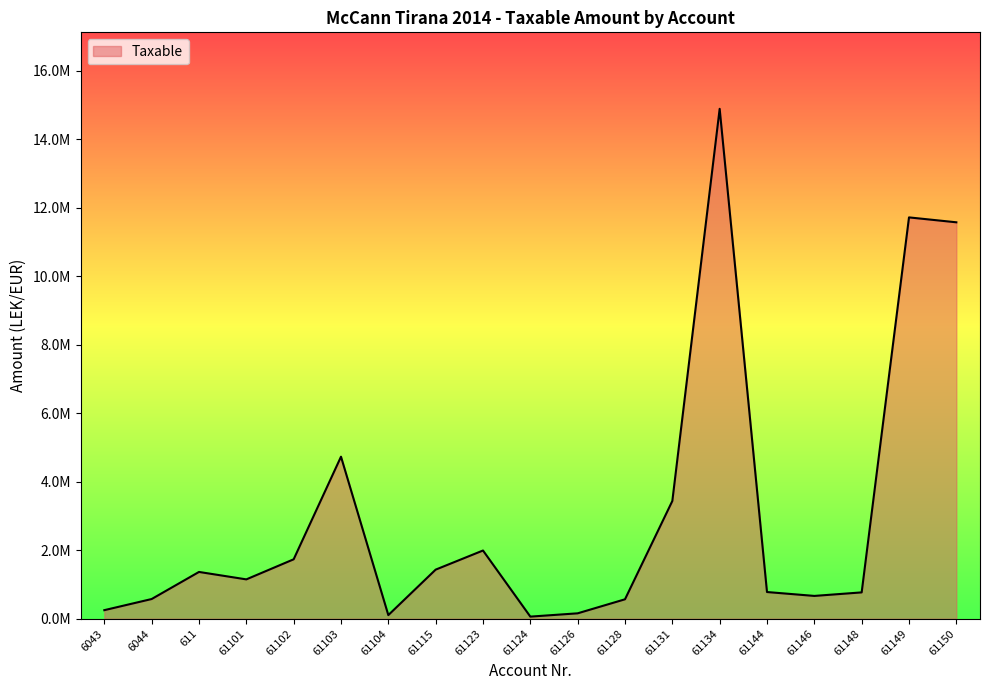

Does the chart have visible grid lines?

No